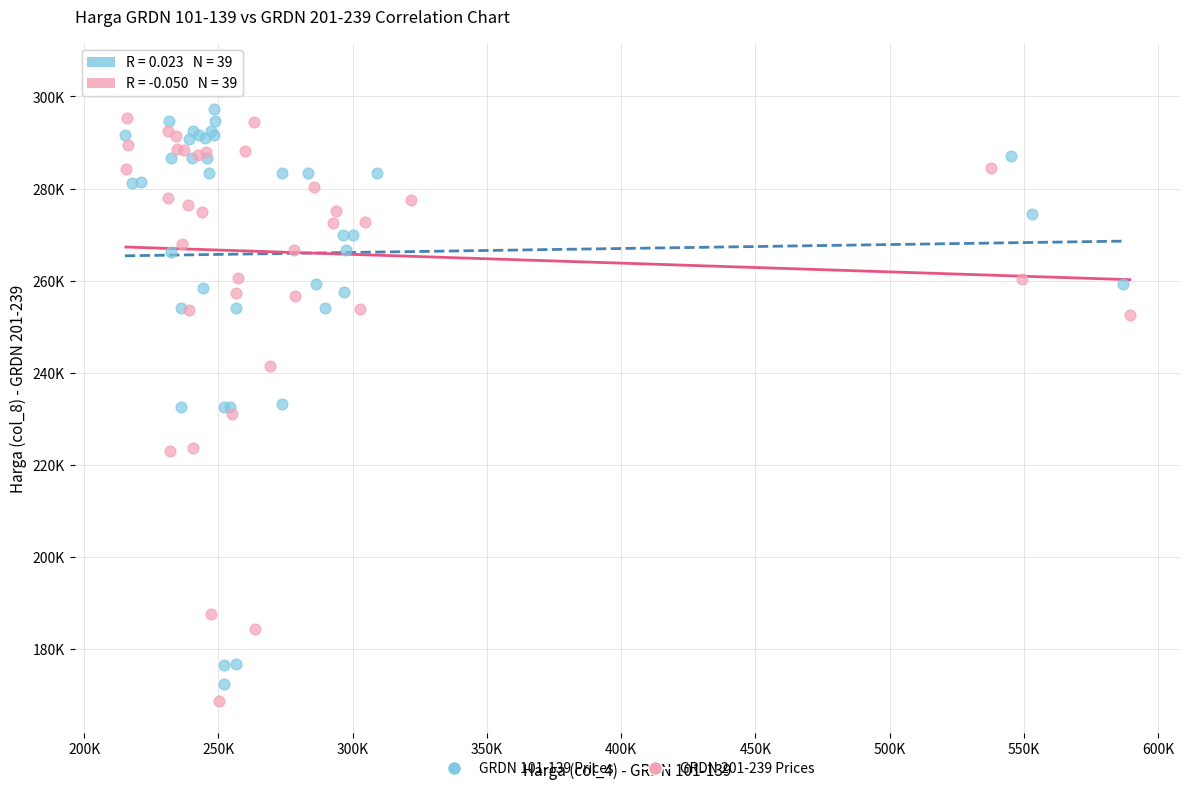

What are all the series names shown in the legend?

GRDN 101-139 Prices, GRDN 201-239 Prices